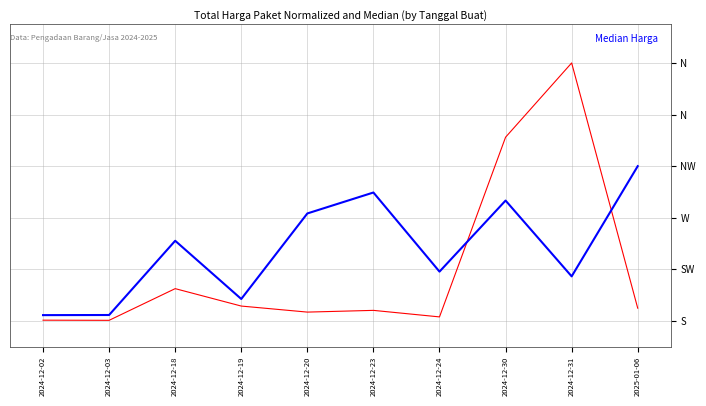

The Median Harga series shows 28.3 at 2025-01-06. True or false?

False